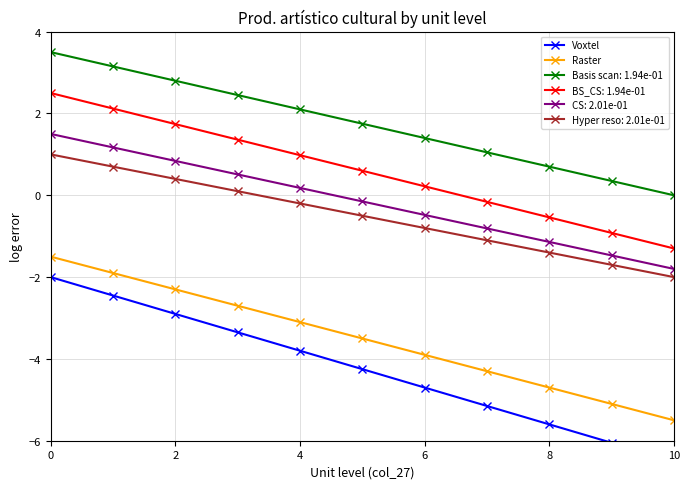

What value does the Raster series have at 6?

-3.9